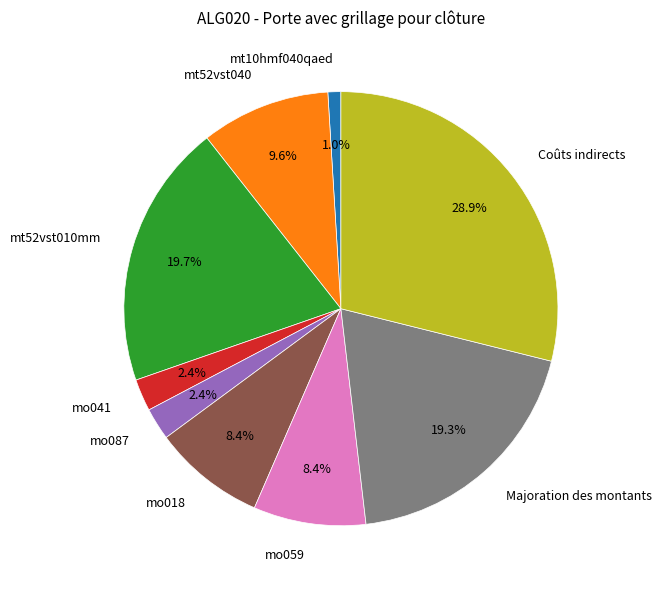

Is it true that mo059 is 19% of the pie?

False